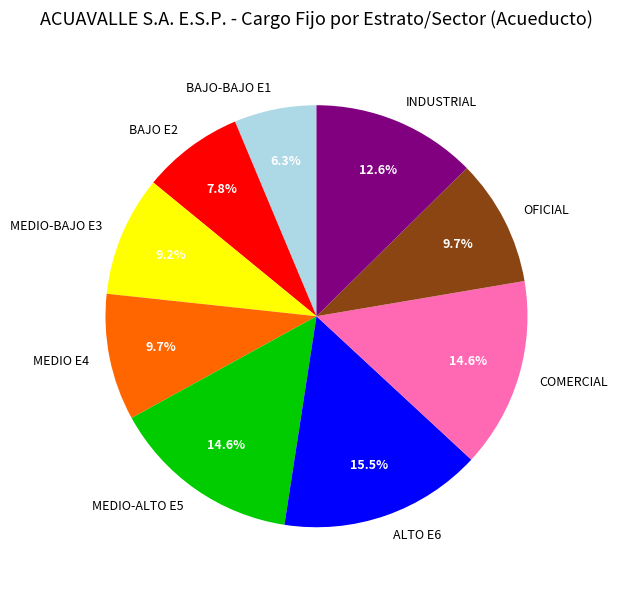

Approximately how many times larger is the value at BAJO E2 compared to MEDIO-BAJO E3?

0.8